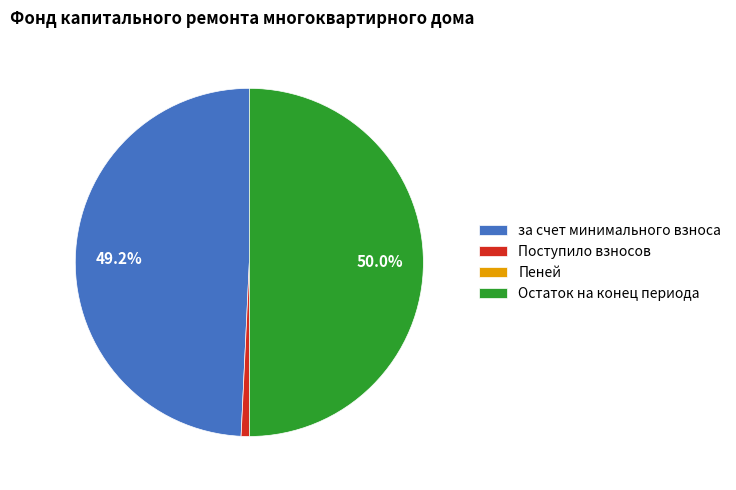

Which has a higher value, за счет минимального взноса or Остаток на конец периода?

Остаток на конец периода